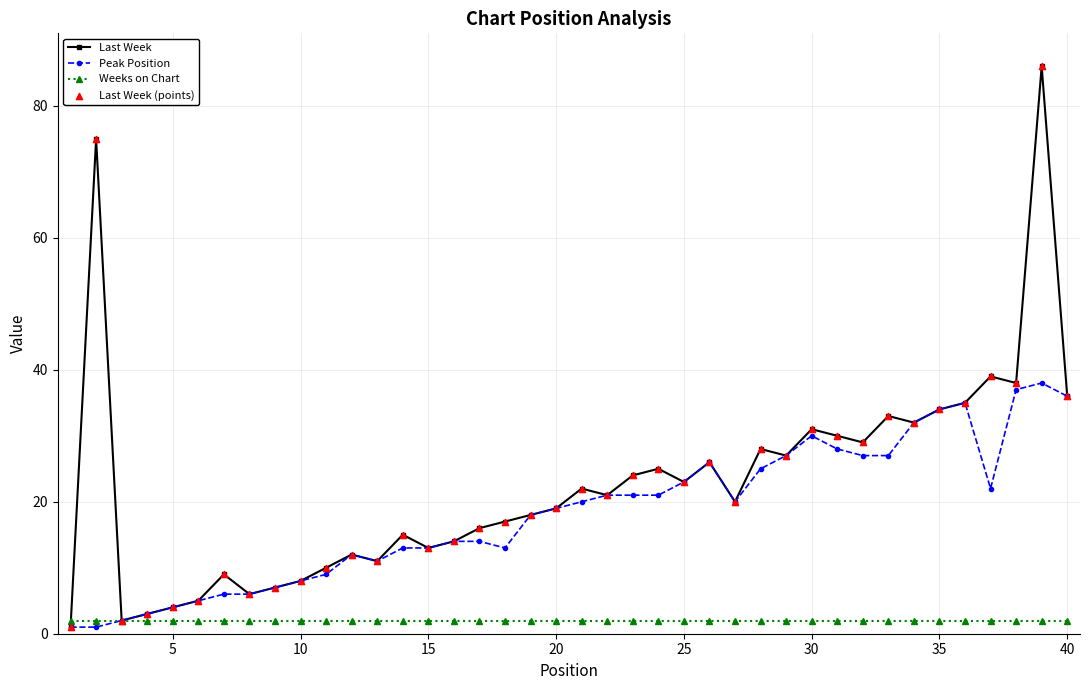

Which series has the largest total across all categories?

Last Week